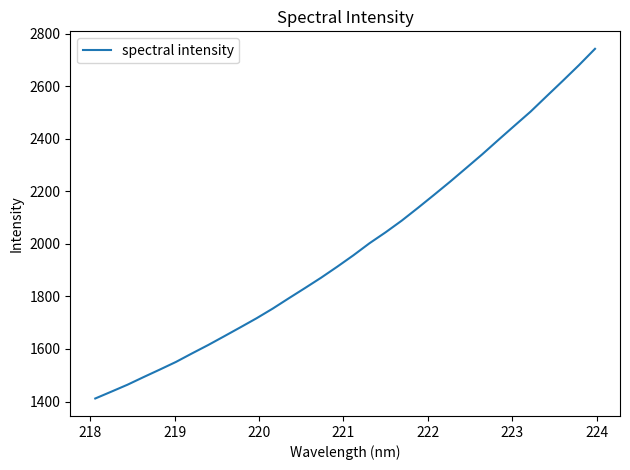

What is the maximum value shown in the chart?

2742.4